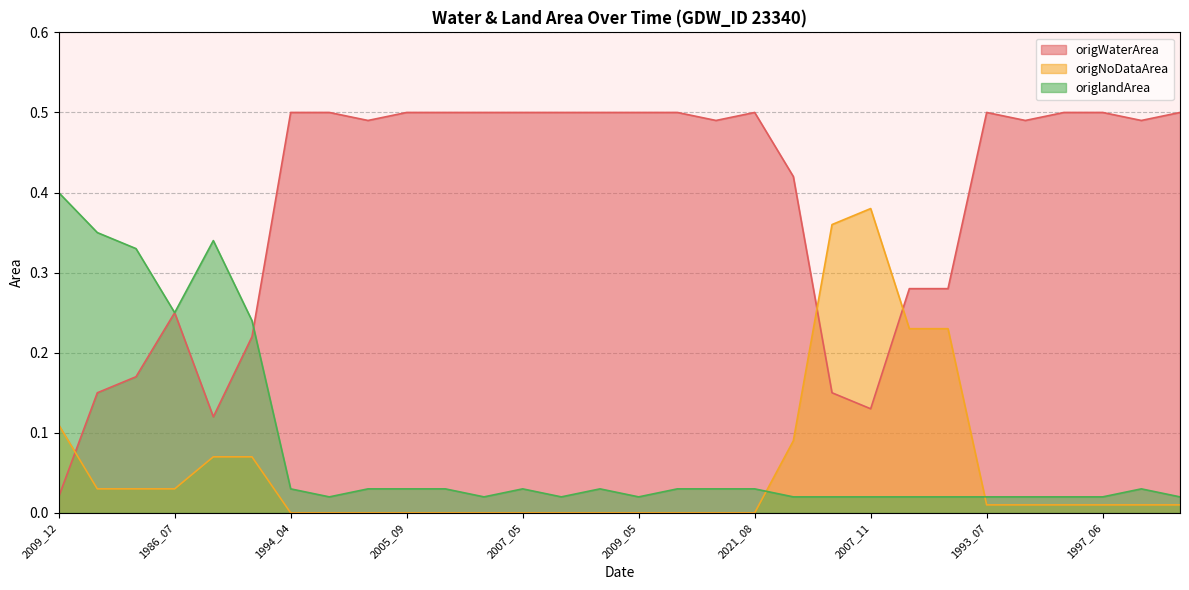

The origlandArea series shows 0.0 at 2003_04. True or false?

False